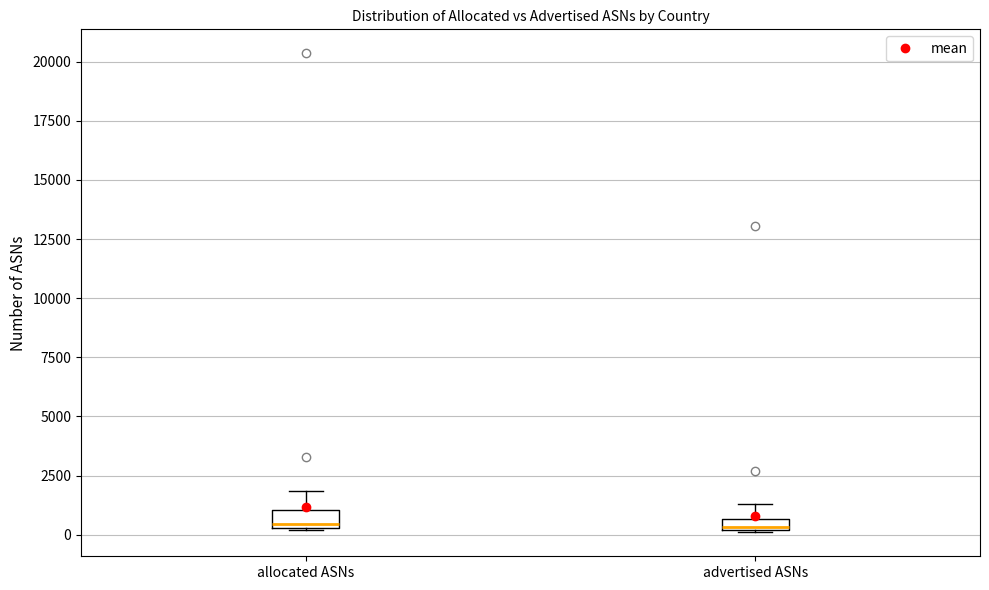

Where does the upper whisker of the box for allocated ASNs end on the y-axis? The values are not printed on the chart, so give them approximately, as read against the axis.

2000